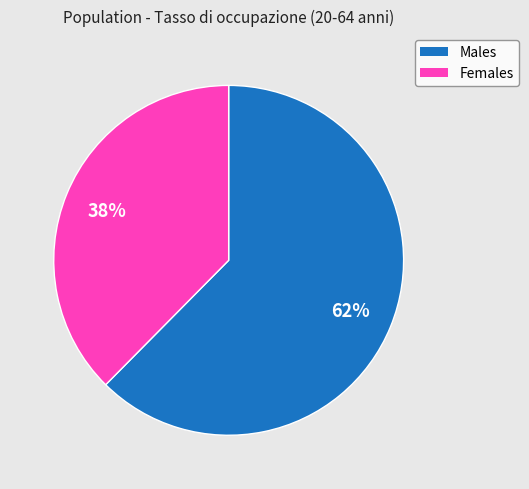

To the nearest percent, what is the average slice percentage?

50%